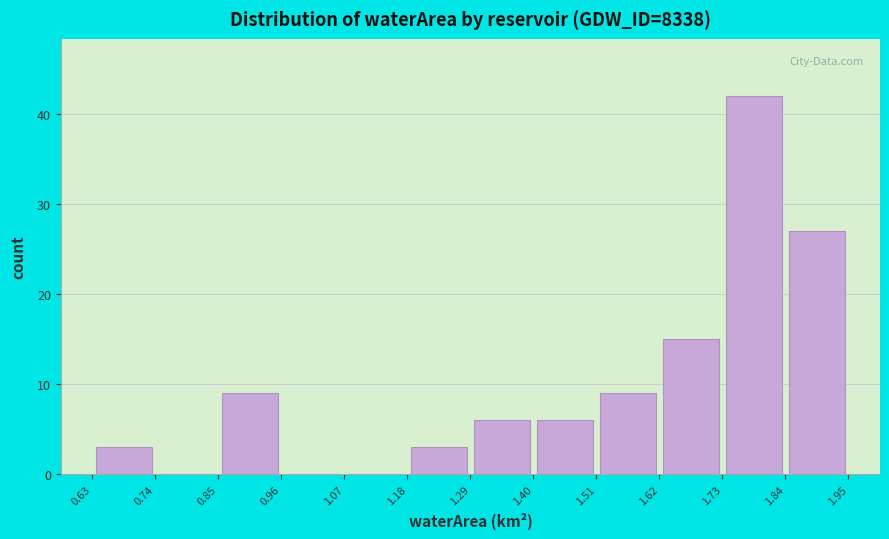

Reading left to right, list every bar in this chart as the range it spans on the x-axis followed by its height. The values are not printed on the chart, so give them approximately, as read against the axis.

0.63 to 0.74: 3
0.74 to 0.85: 0
0.85 to 0.96: 9
0.96 to 1.07: 0
1.07 to 1.18: 0
1.18 to 1.29: 3
1.29 to 1.40: 6
1.40 to 1.51: 6
1.51 to 1.62: 9
1.62 to 1.73: 15
1.73 to 1.84: 42
1.84 to 1.95: 27